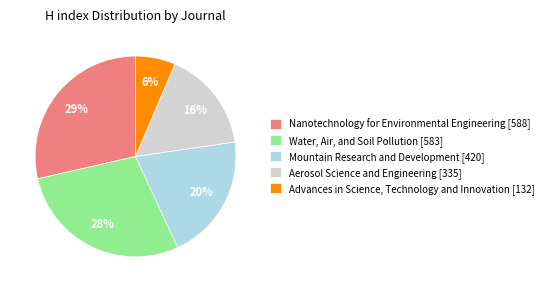

Which category has the smallest portion of the pie?

Advances in Science, Technology and Innovation